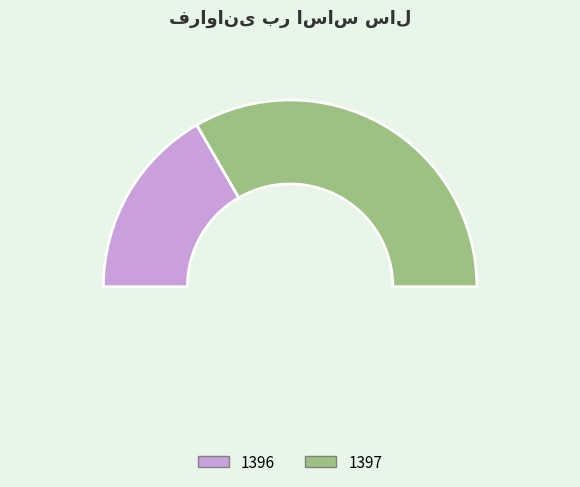

What is the change in value from 1396 to 1397?

+2